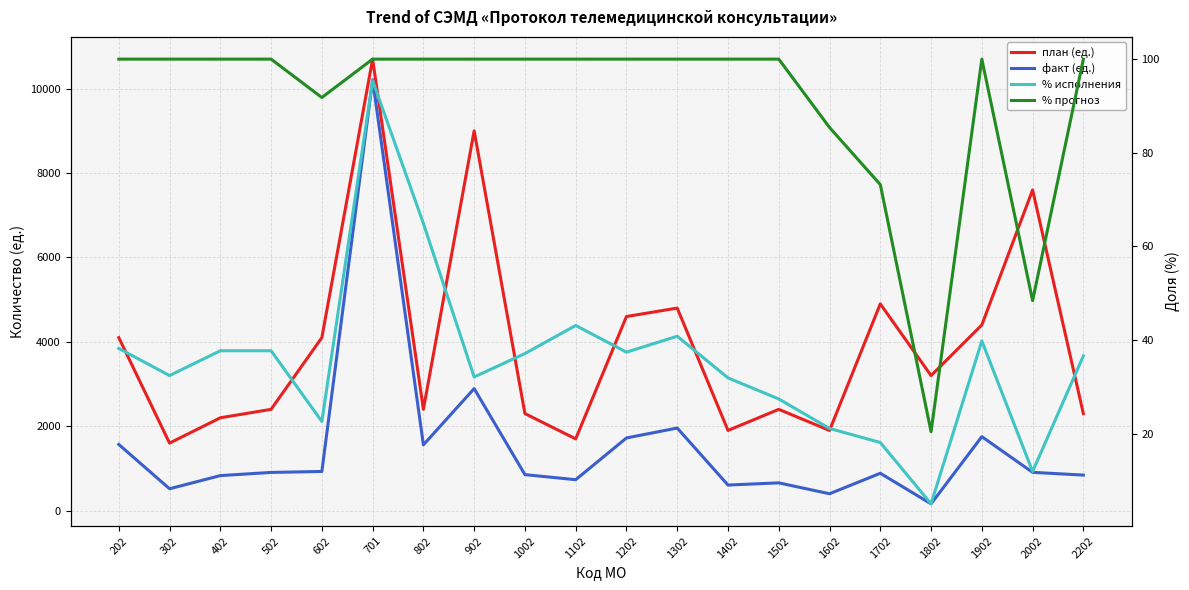

The план (ед.) series shows 10700.0 at 701. True or false?

True